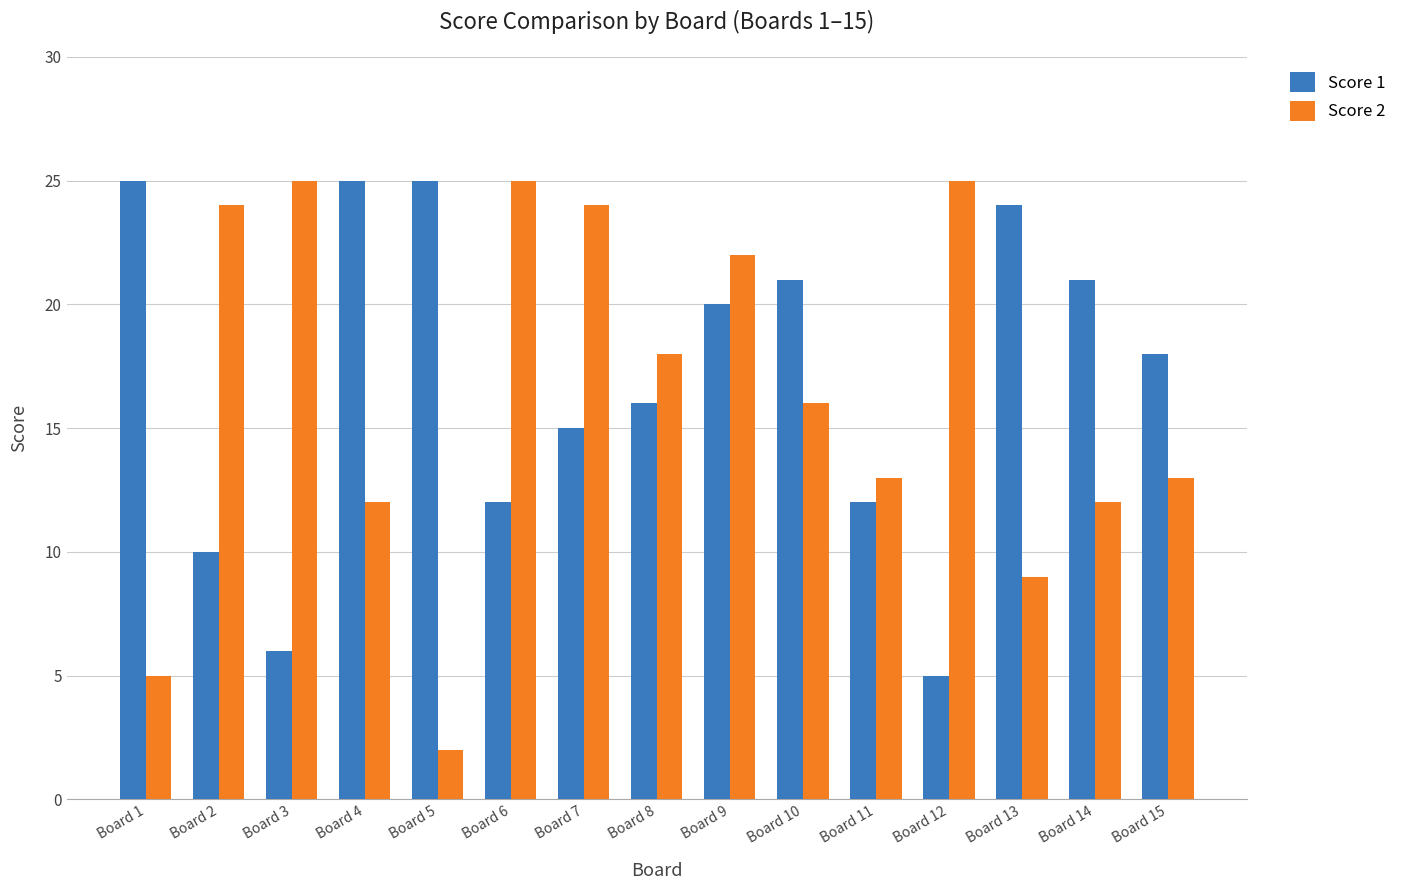

What is the maximum value for Score 2?

25